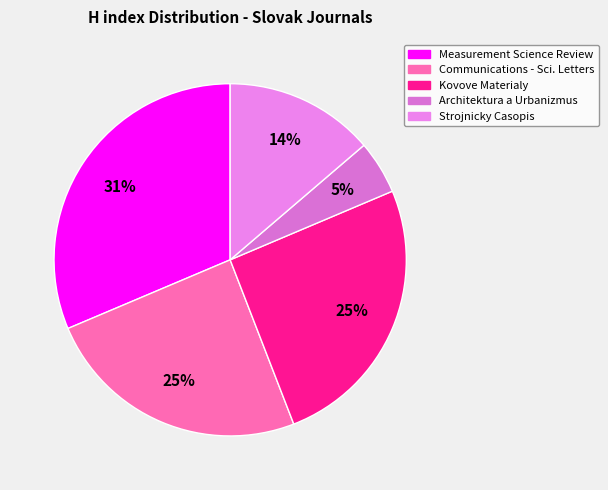

What is the largest slice in the pie chart?

Measurement Science Review